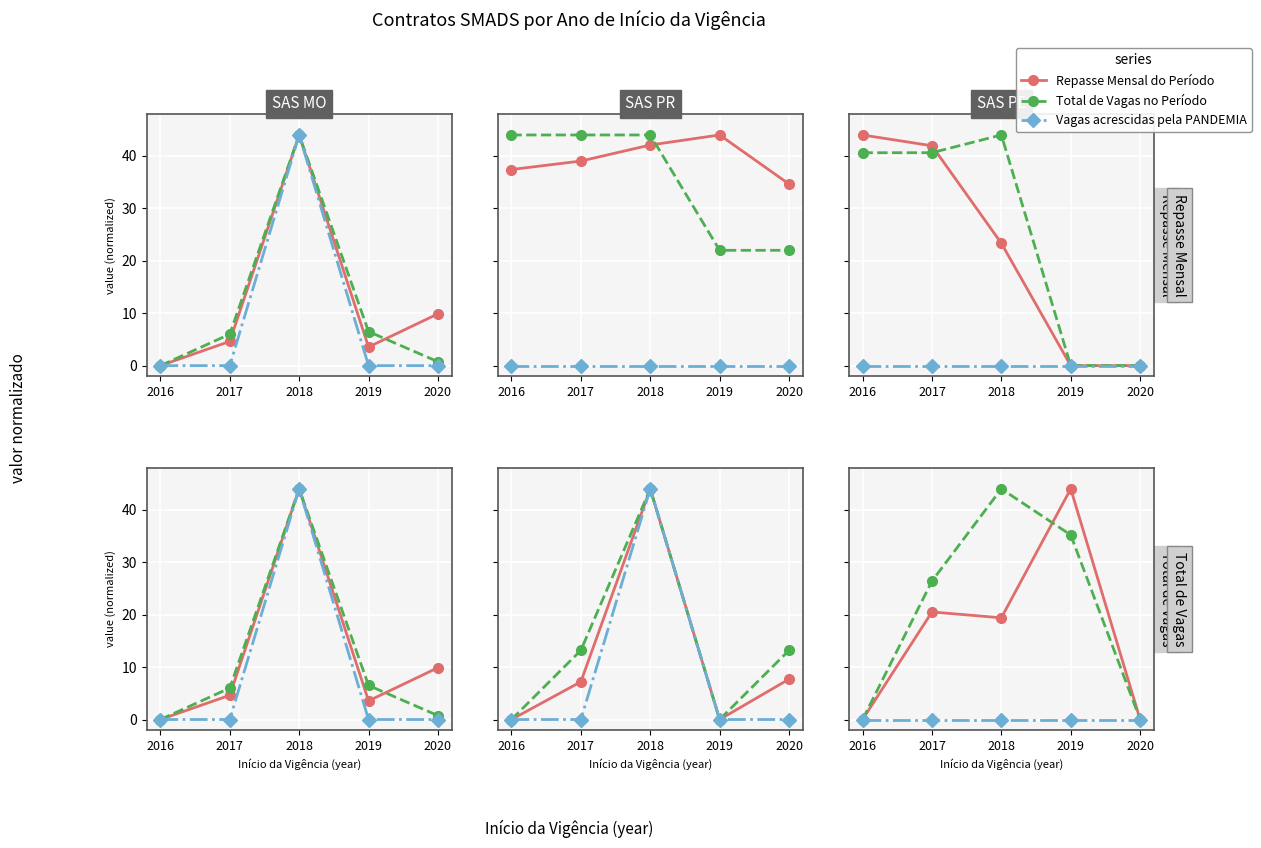

What is the total value across all series at 2018?

63.4